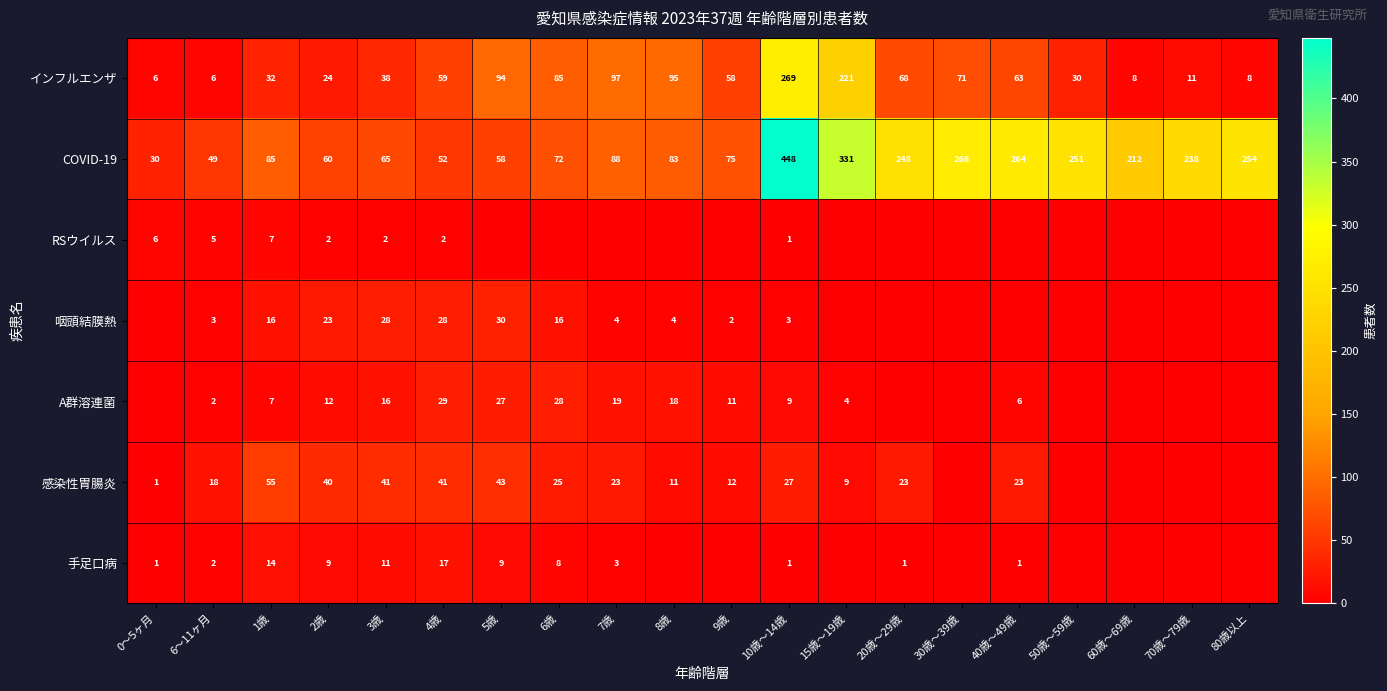

What is the spread (max minus min) of values at 4歳?

57